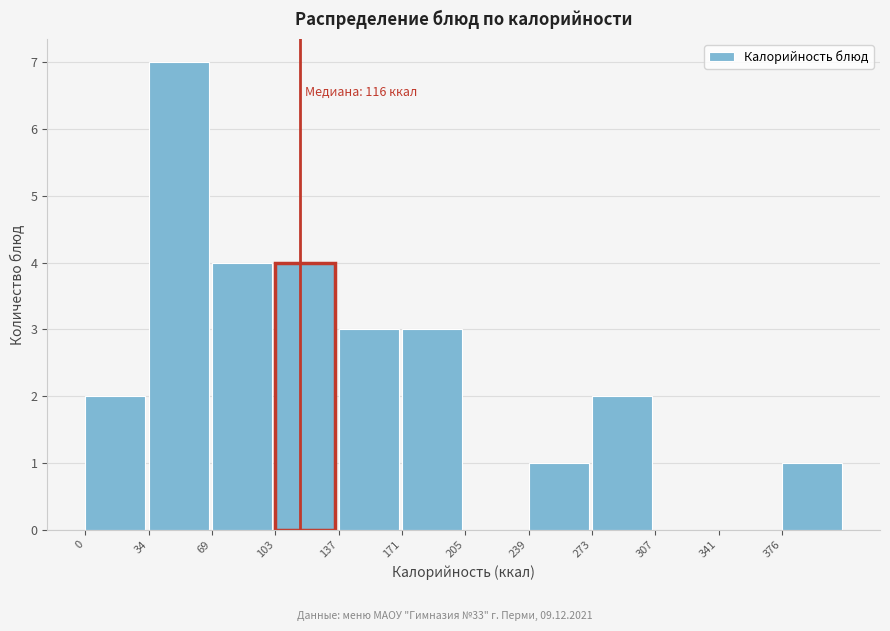

Over which range of the x-axis is the bar tallest?

35 to 70